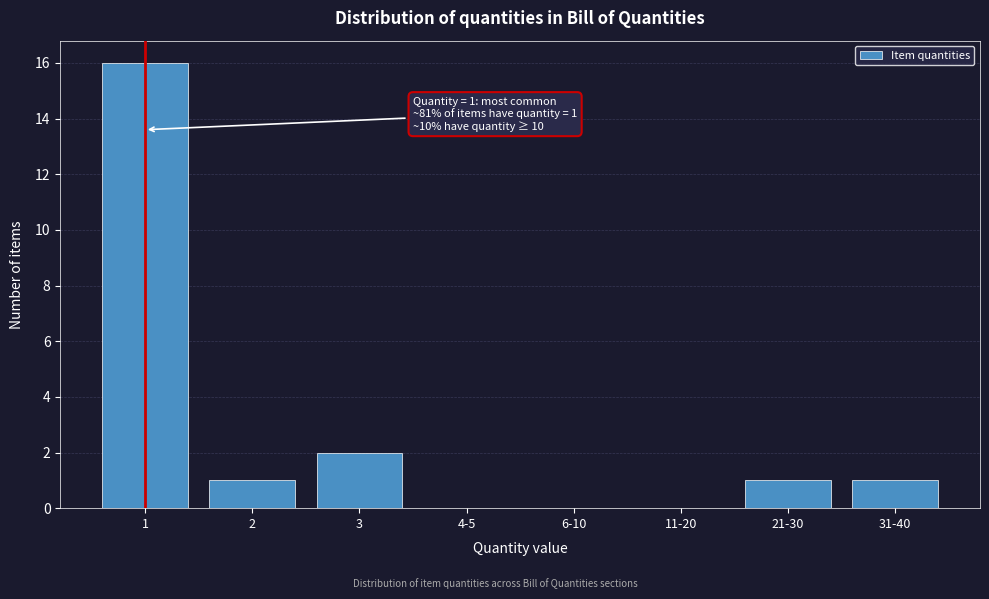

Reading left to right, extract all data points from this chart.

1=16	2=1	3=2	4-5=0	6-10=0	11-20=0	21-30=1	31-40=1